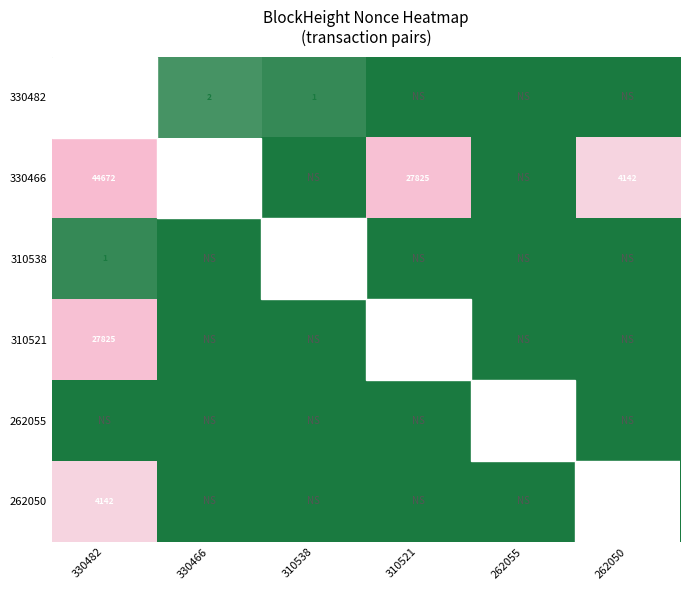

What is the average value of the 262050 series?

1.4